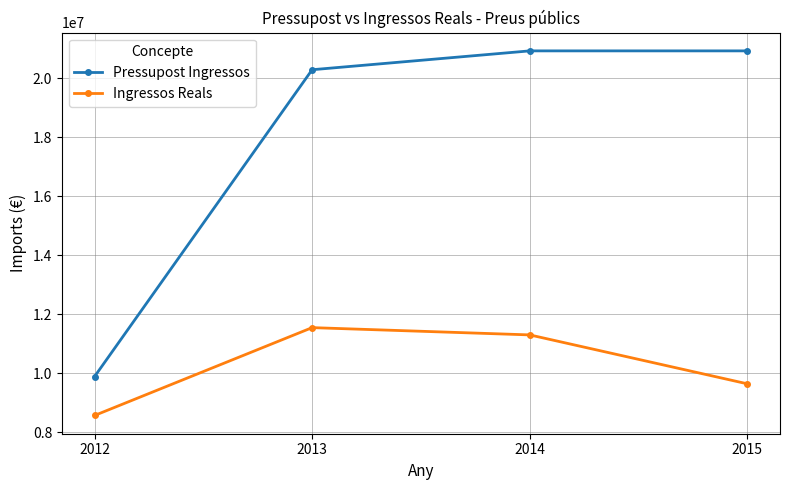

True or false: Pressupost Ingressos and Ingressos Reals cross at least once.

False